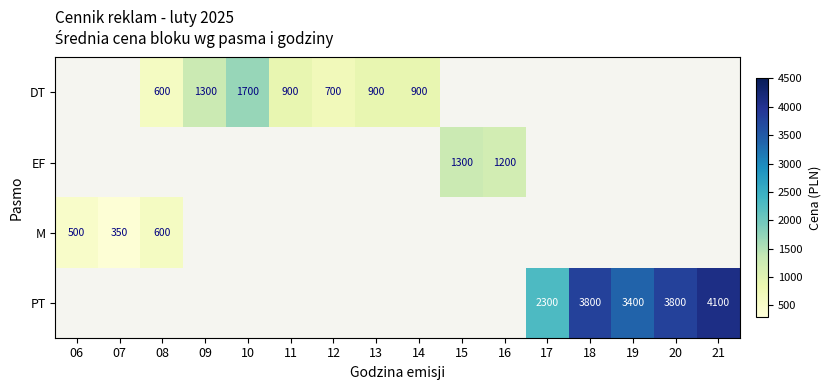

What is the minimum value shown in the chart?

350.0